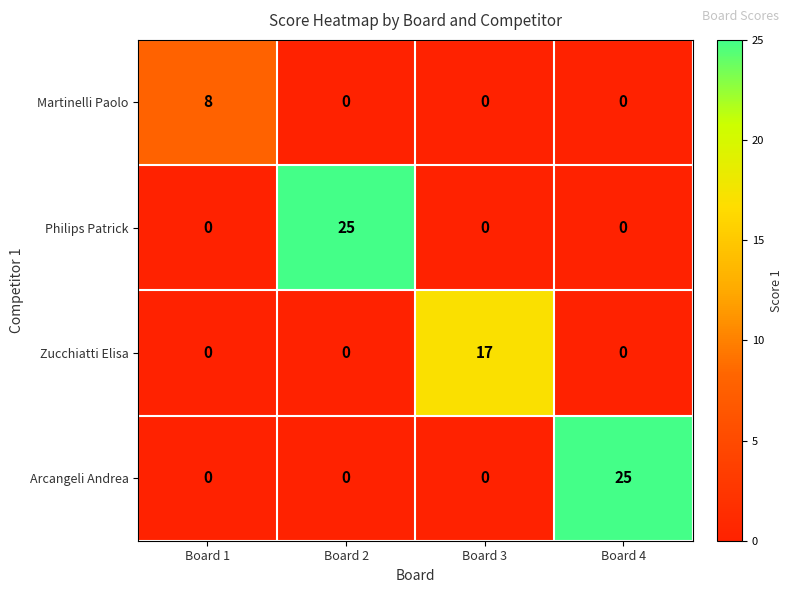

At how many categories does at least one series exceed 1?

4